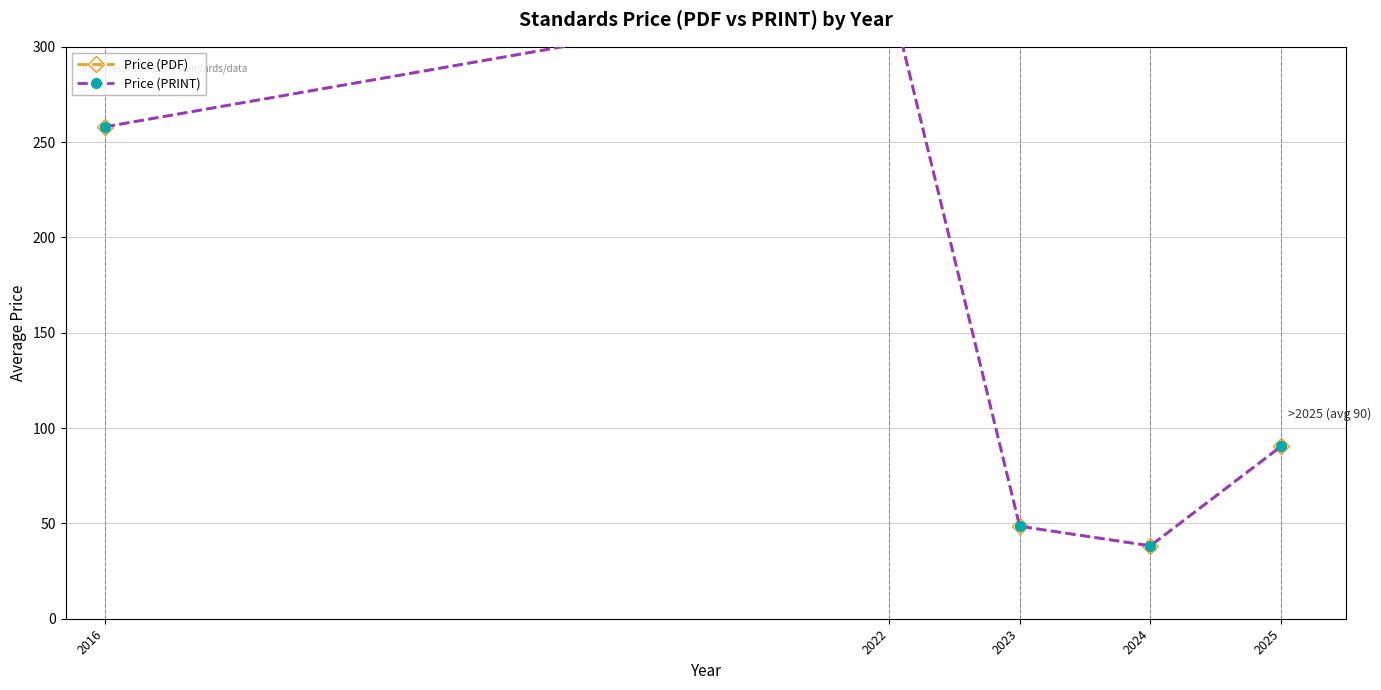

What is the maximum value shown in the chart?

330.0